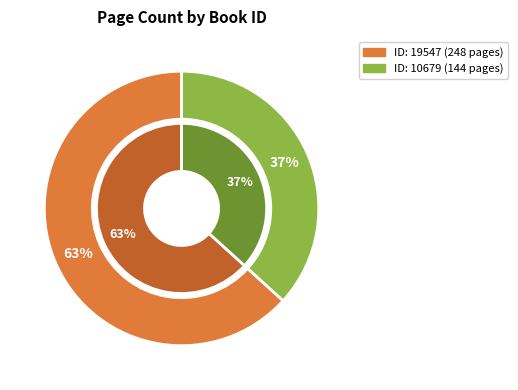

Does 19547 represent more than half of the total?

Yes